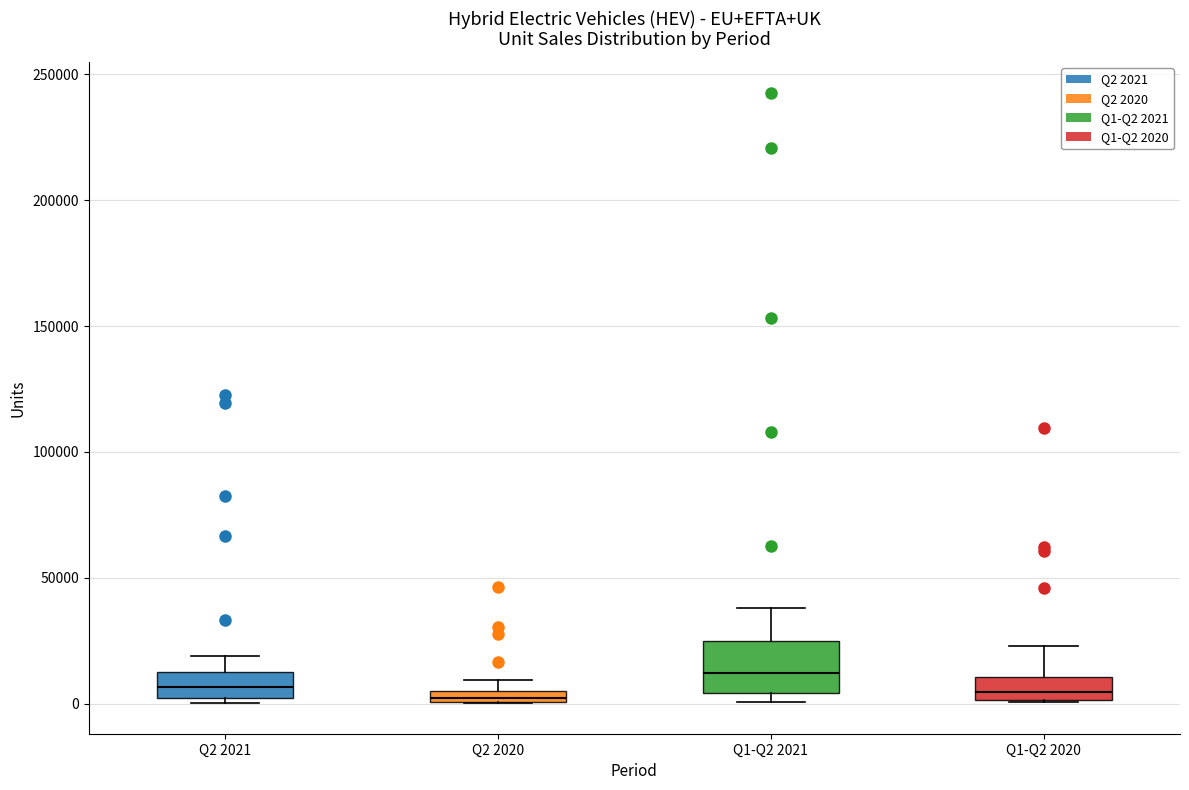

Where is the upper edge of the box for Q2 2021 on the y-axis? The values are not printed on the chart, so give them approximately, as read against the axis.

15000